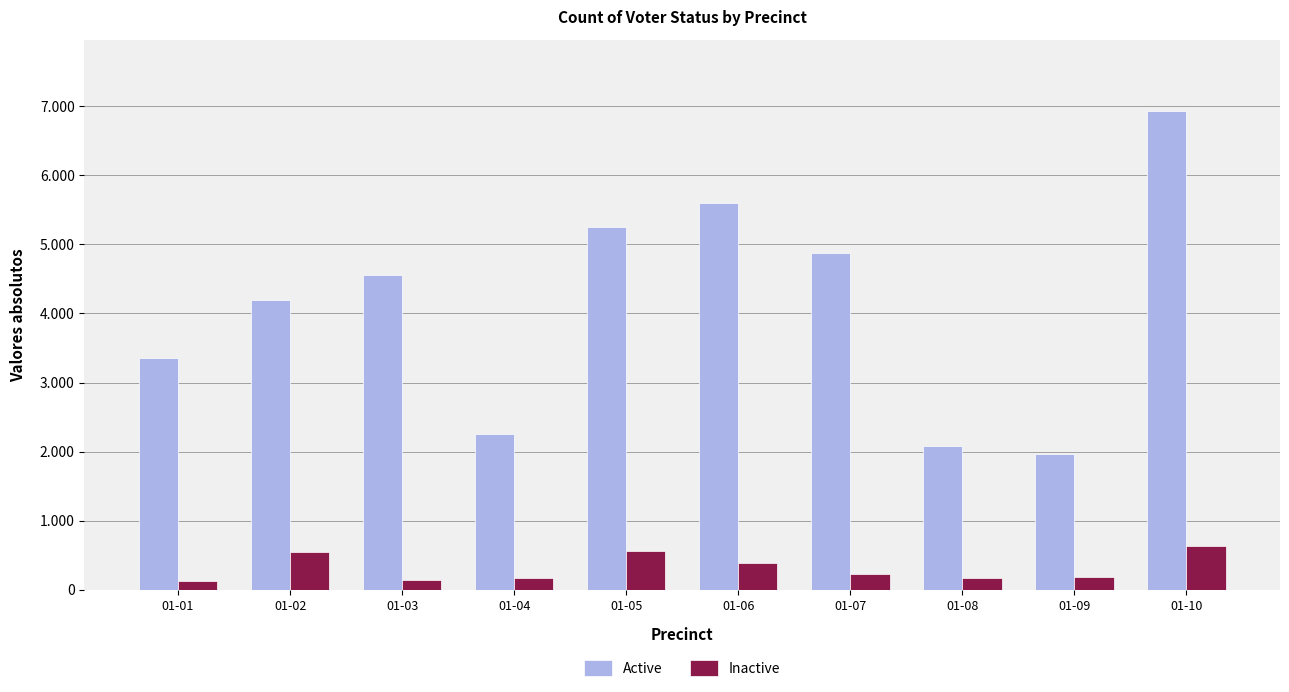

Which series has the largest range (max minus min)?

Active